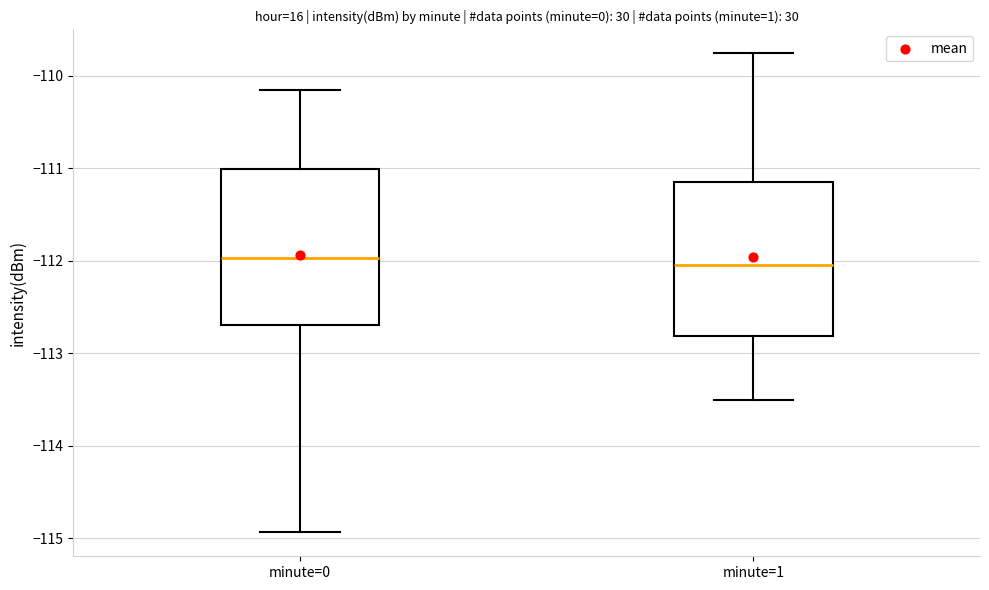

Where is the upper edge of the box for minute=0 on the y-axis? The values are not printed on the chart, so give them approximately, as read against the axis.

-111.0